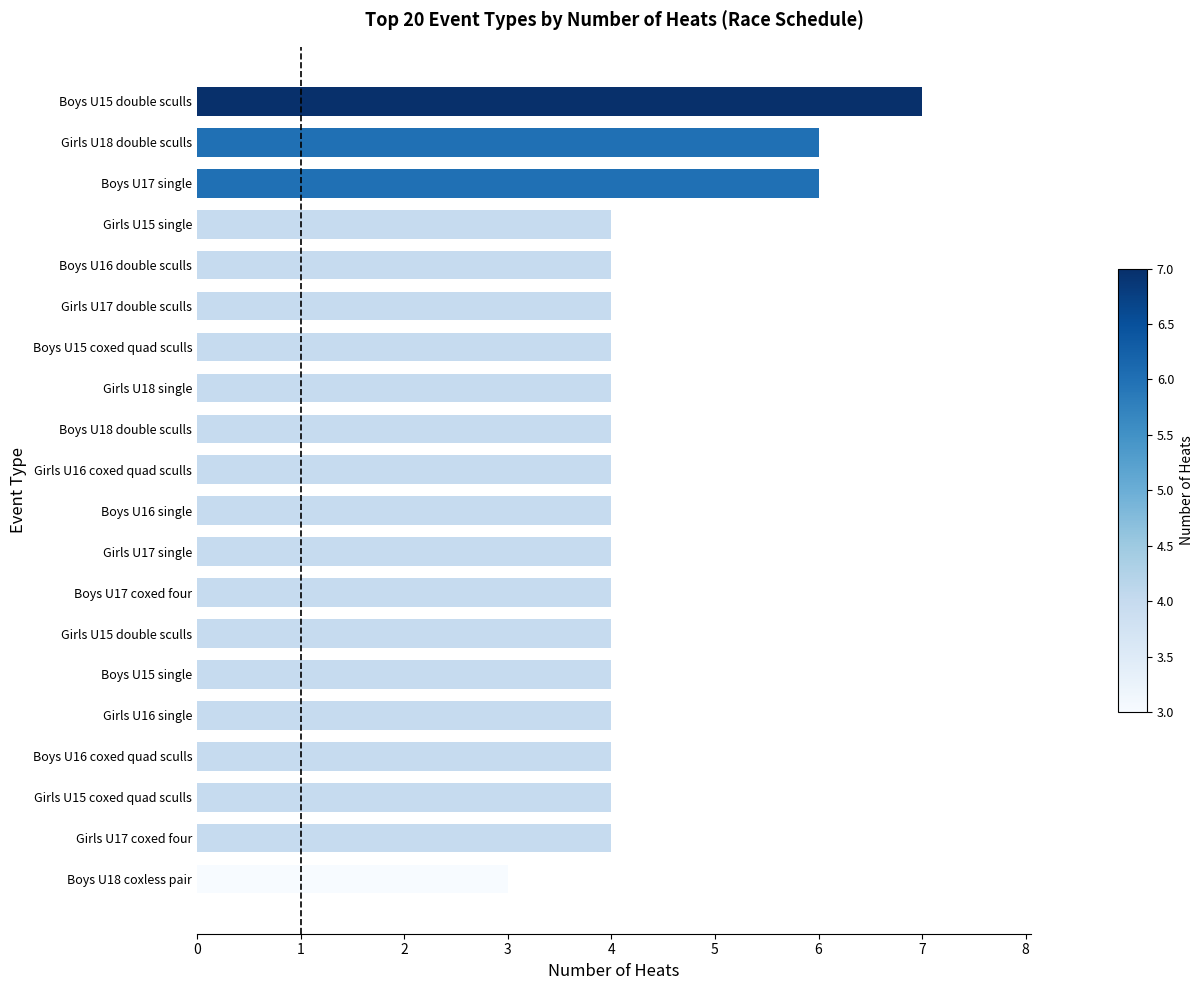

What is the sum of all values?

86